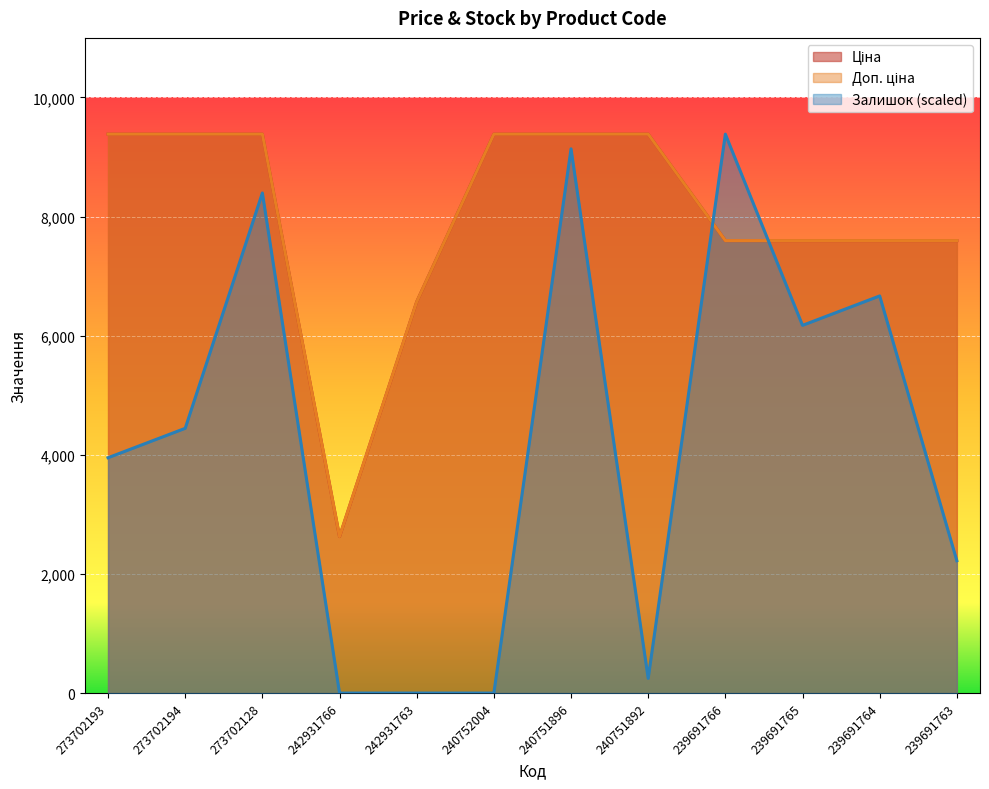

How many intersections are there between Доп. ціна and Залишок?

2